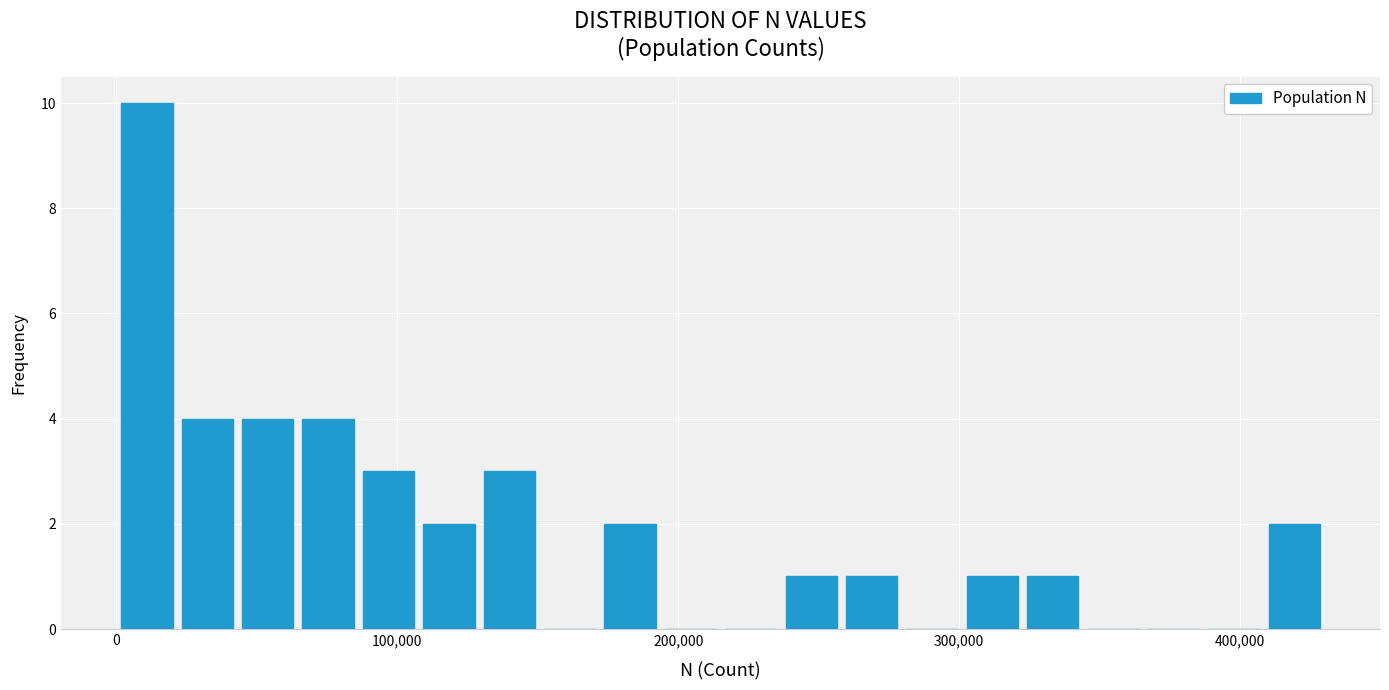

Read against the x-axis, roughly where is the centre of the tallest bar?

10000